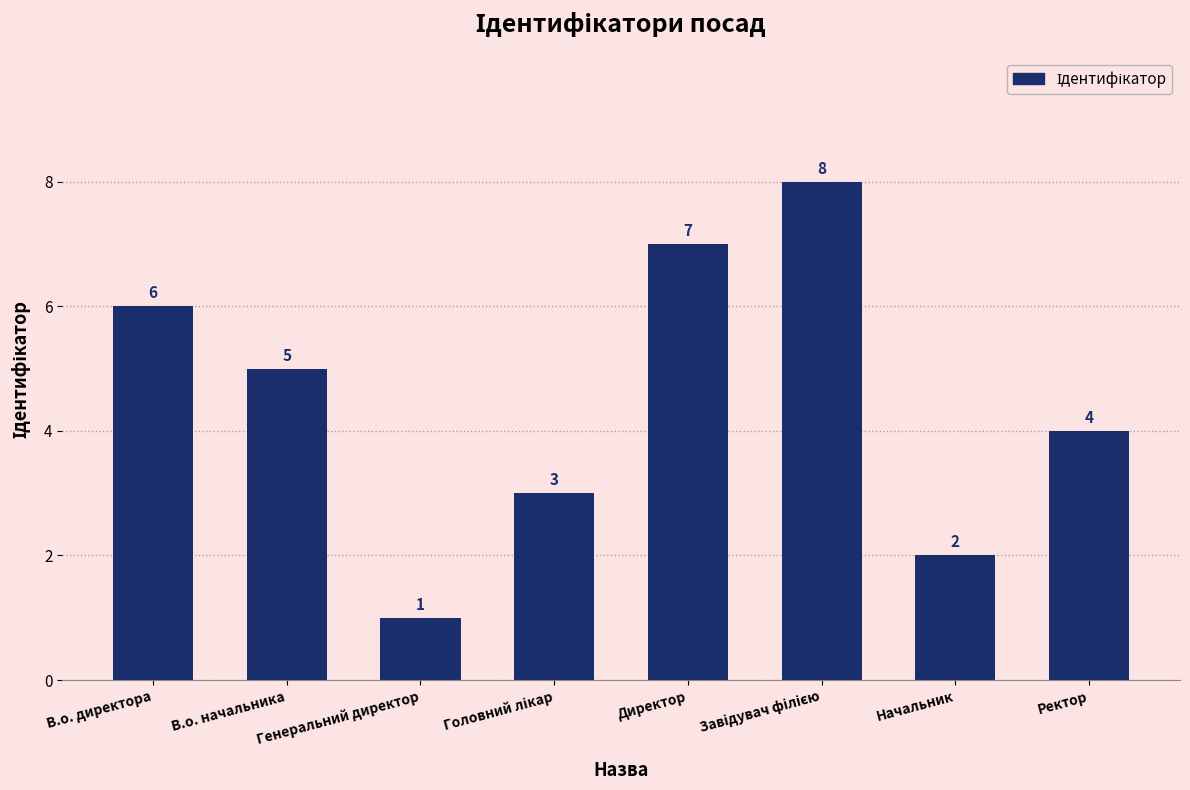

How many values are below 5?

4